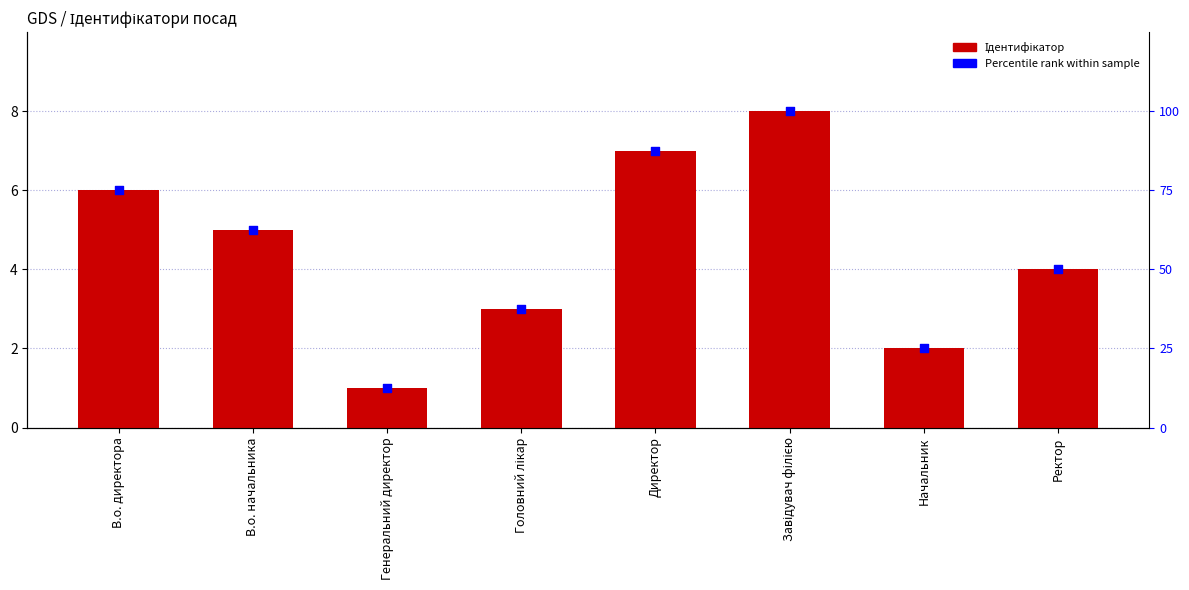

Which series has the largest Y range (max minus min)?

Percentile rank